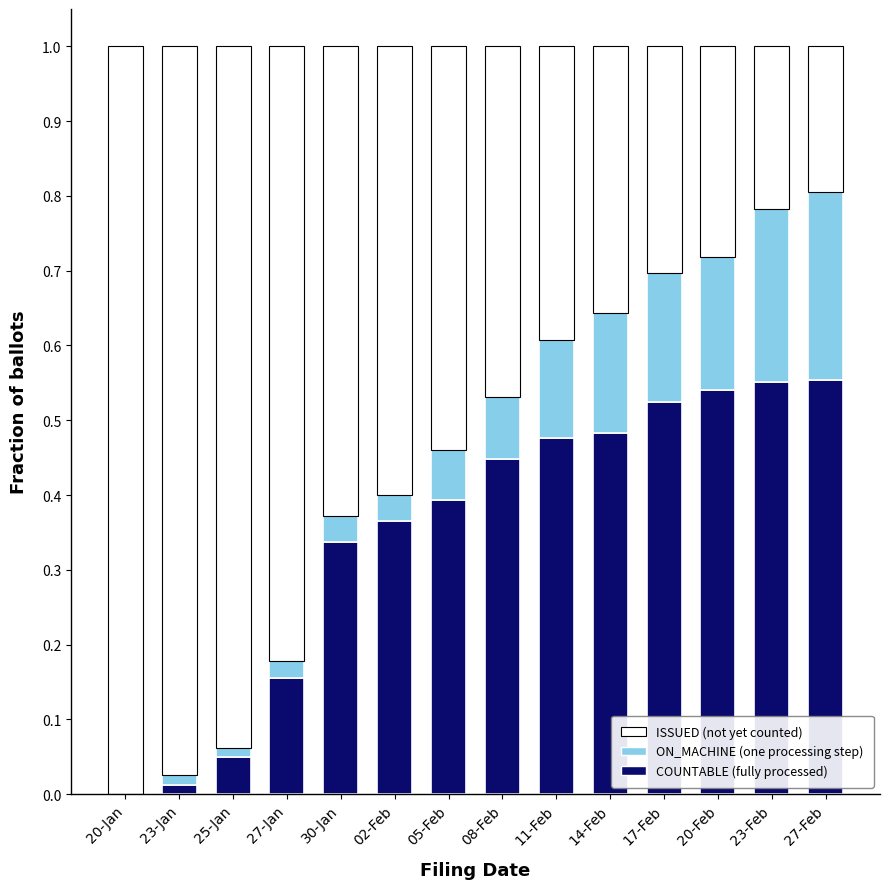

Are the bars grouped side by side (vs. stacked)?

No